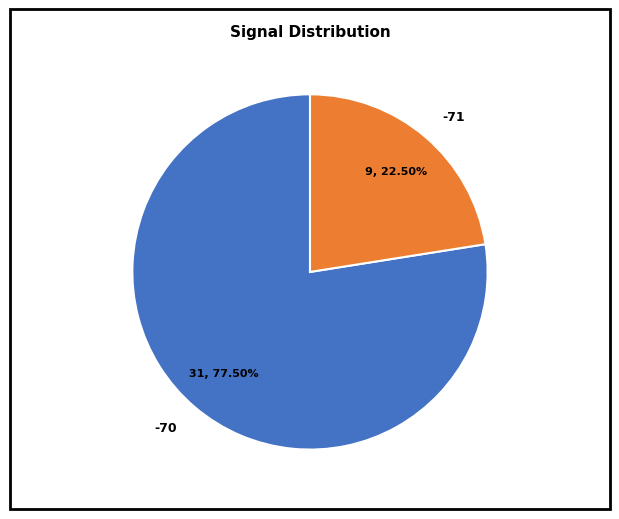

To the nearest percent, what is the average slice percentage?

50%